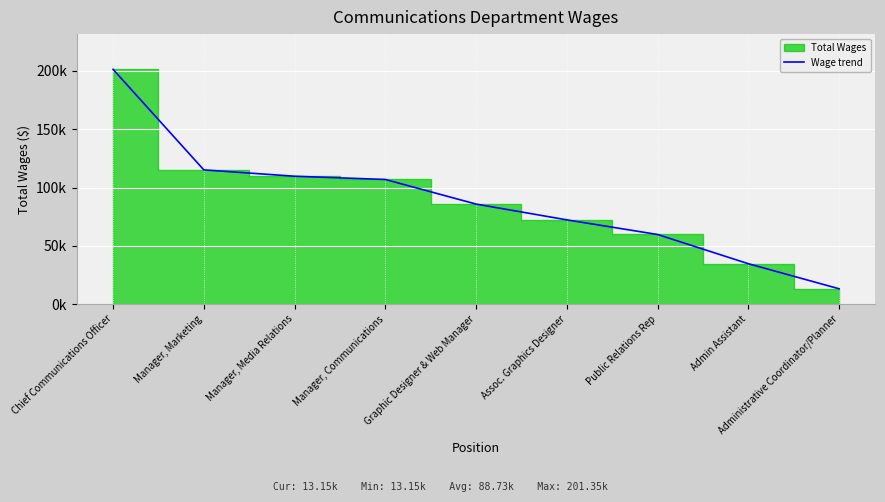

Approximately how many times larger is the value at Public Relations Rep compared to Manager, Communications?

0.6